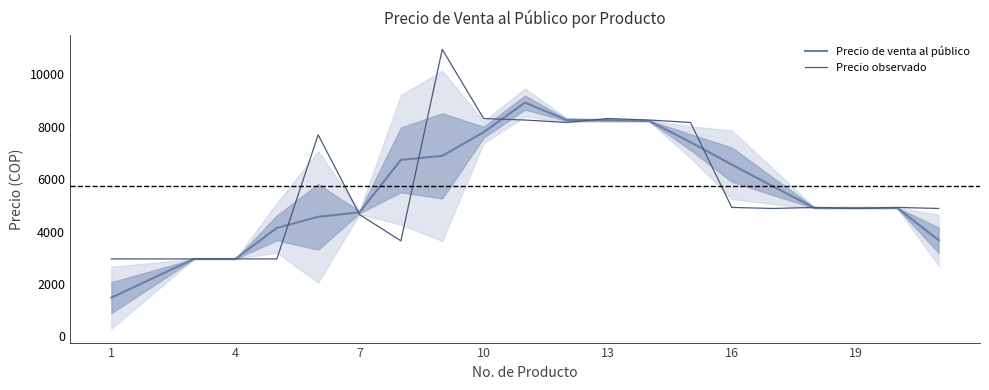

What is the lowest value of the Precio observado series?

2956.0